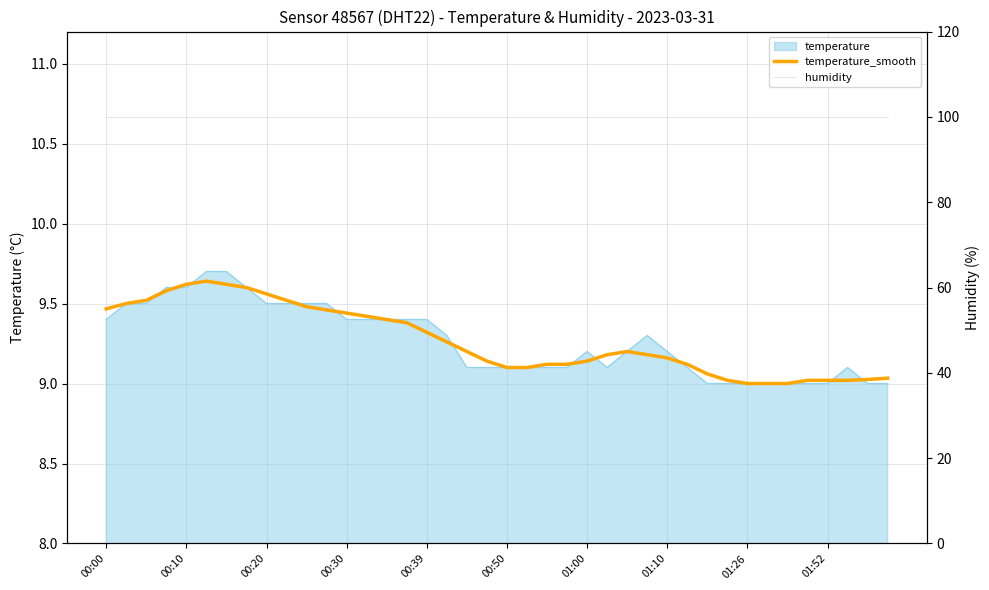

What is the sum of all humidity values?

3996.0